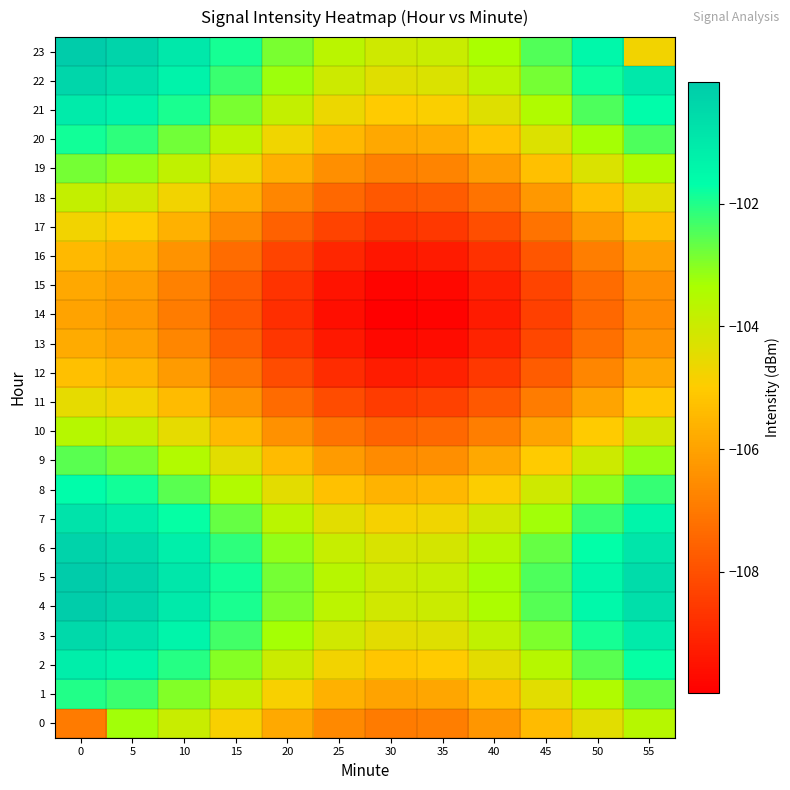

Between 30 and 10, which is larger?

10